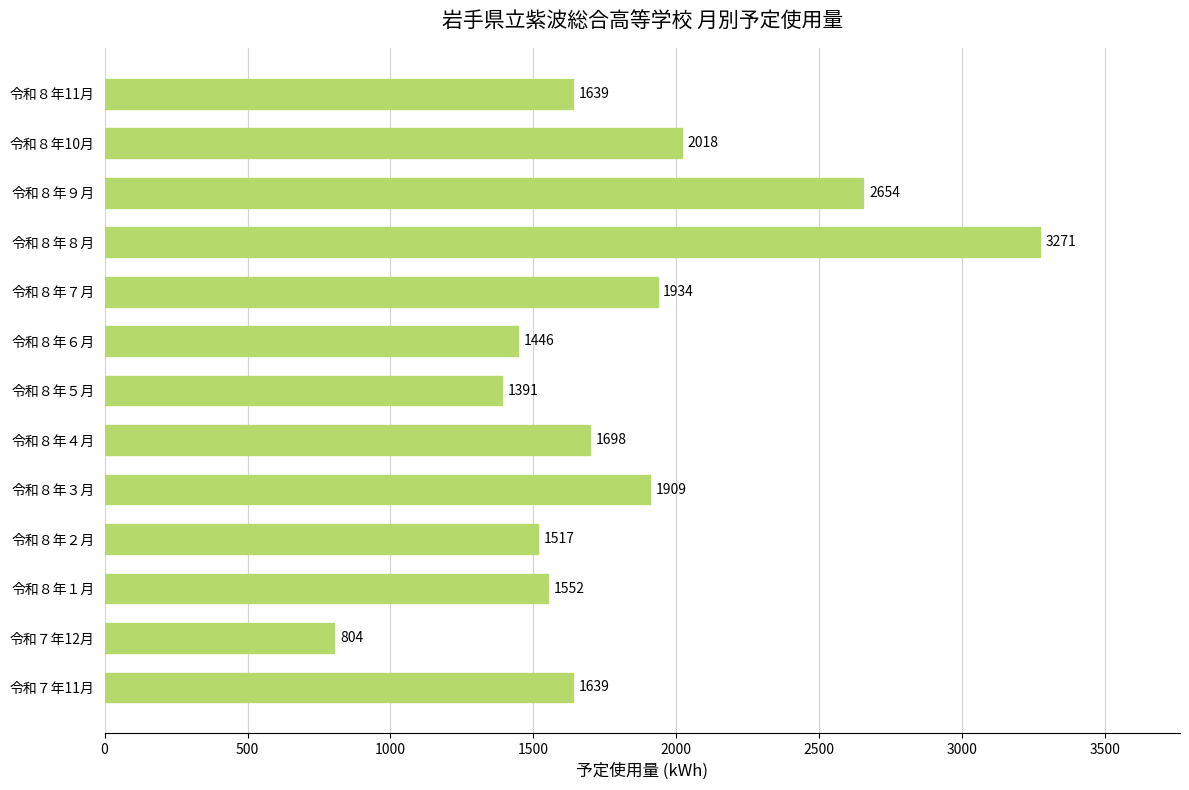

Which has a higher value, 令和８年１月 or 令和８年９月?

令和８年９月